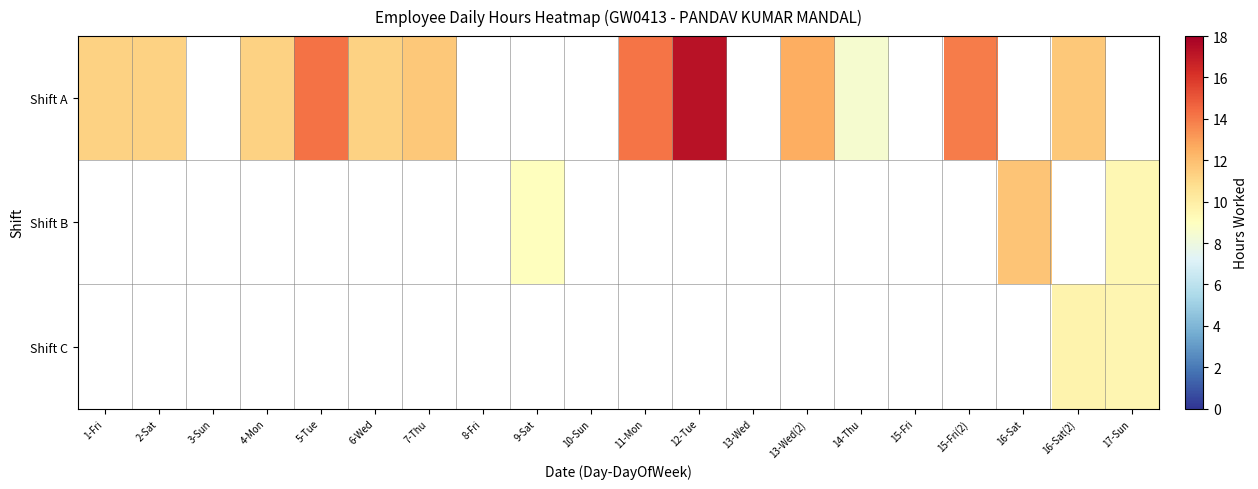

At which category is the sum across all series the highest?

16-Sat(2)